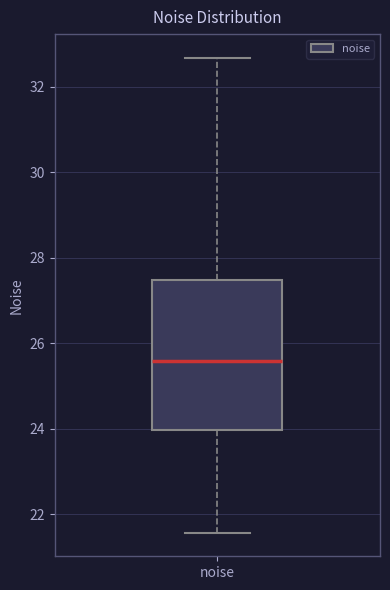

Where does the median line of the box for noise sit on the y-axis? The values are not printed on the chart, so give them approximately, as read against the axis.

25.6